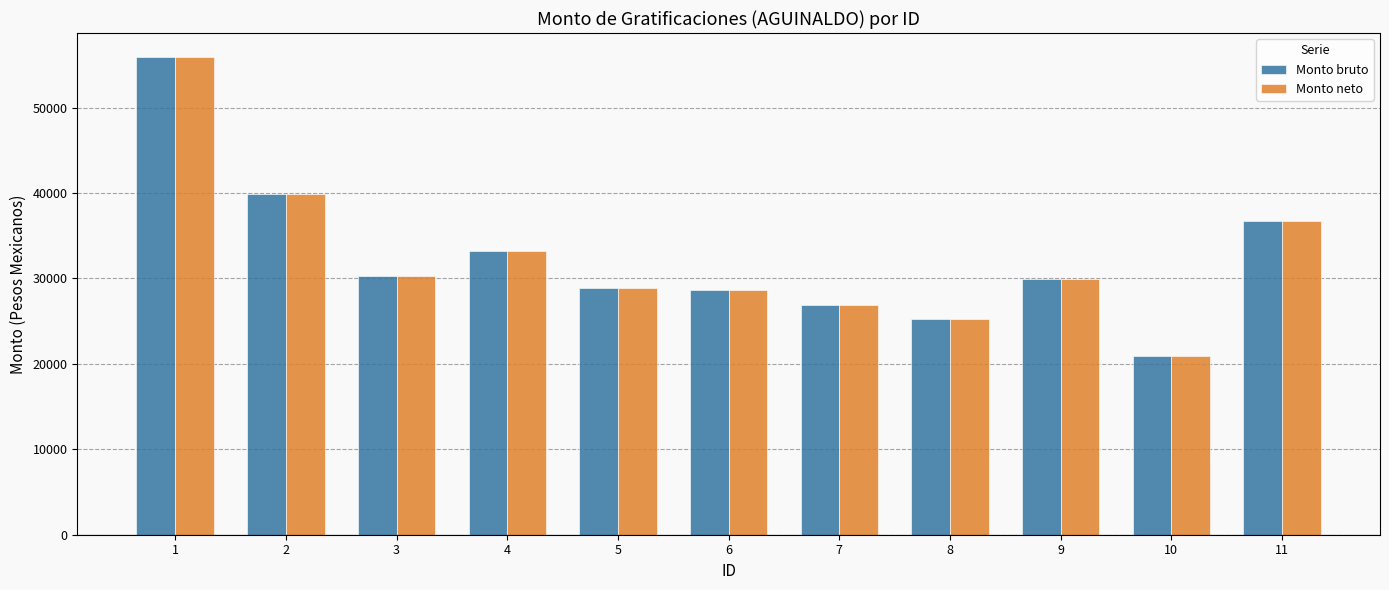

What are all the series names shown in the legend?

Monto bruto, Monto neto